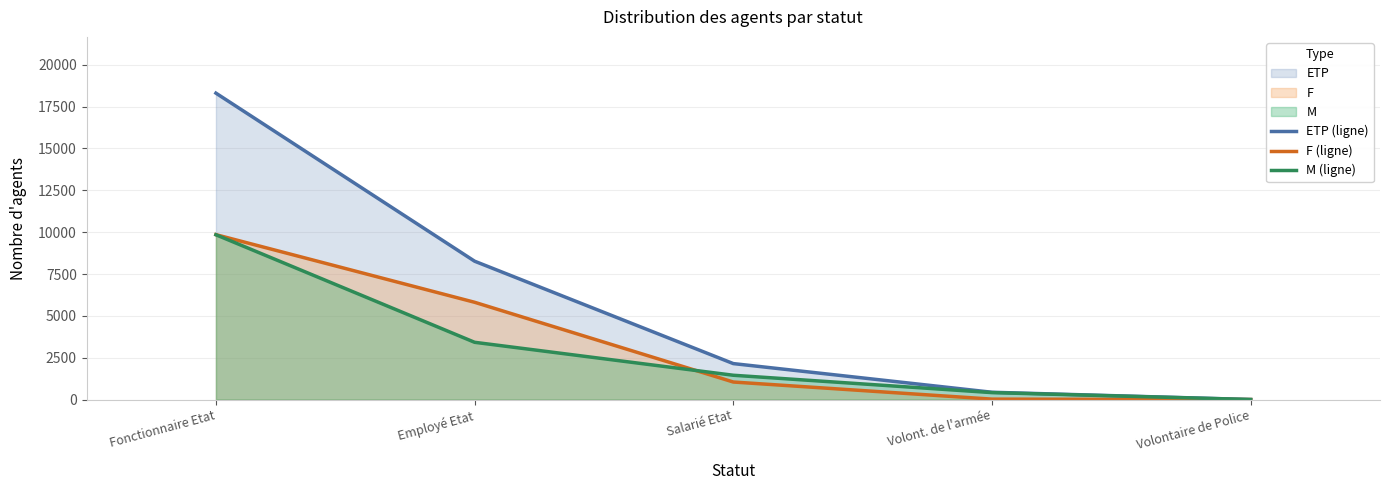

Reading left to right, extract all data points from this chart.

ETP (ligne): Fonctionnaire Etat=18306.9	Employé Etat=8266.1	Salarié Etat=2148.7	Volont. de l'armée=436.0	Volontaire de Police=1.0
F (ligne): Fonctionnaire Etat=9852.0	Employé Etat=5812.0	Salarié Etat=1048.0	Volont. de l'armée=25.0	Volontaire de Police=0.0
M (ligne): Fonctionnaire Etat=9846.0	Employé Etat=3421.0	Salarié Etat=1452.0	Volont. de l'armée=415.0	Volontaire de Police=1.0